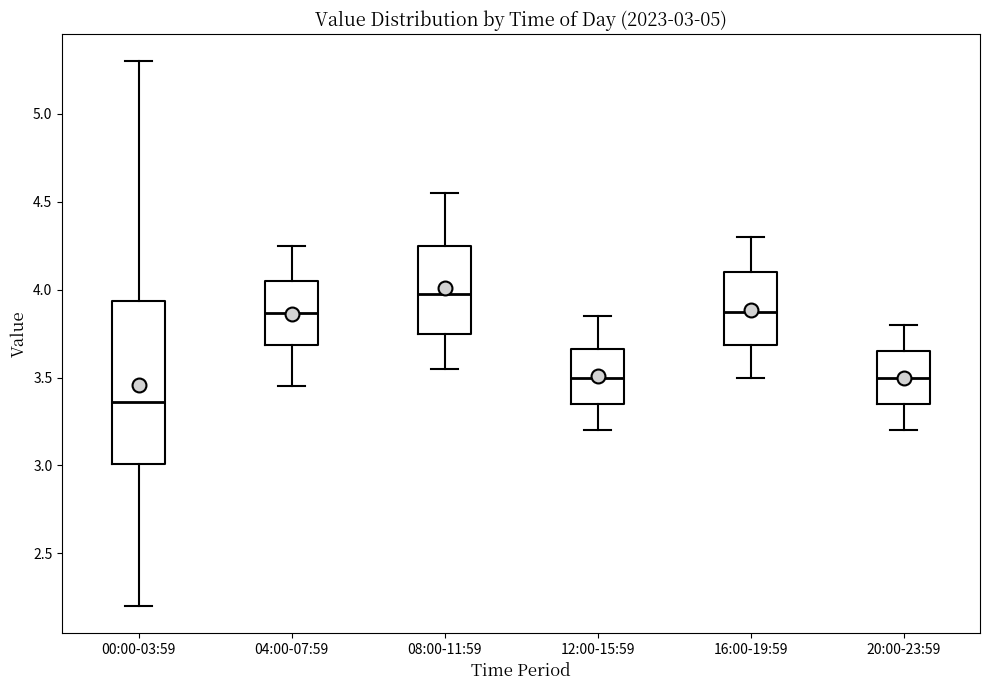

Which box's median line is the highest?

08:00-11:59